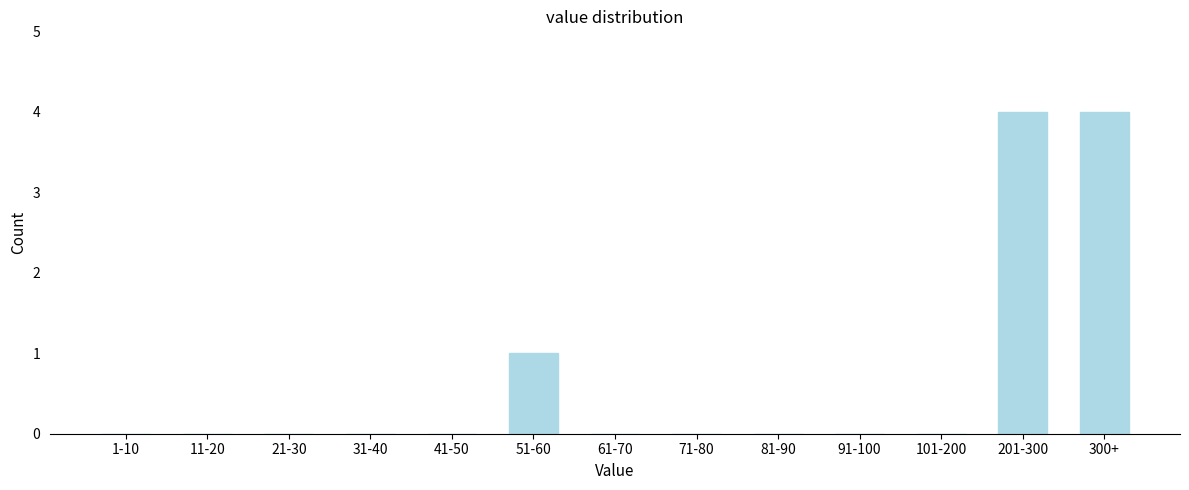

Reading left to right, extract all data points from this chart.

1-10=0	11-20=0	21-30=0	31-40=0	41-50=0	51-60=1	61-70=0	71-80=0	81-90=0	91-100=0	101-200=0	201-300=4	300+=4